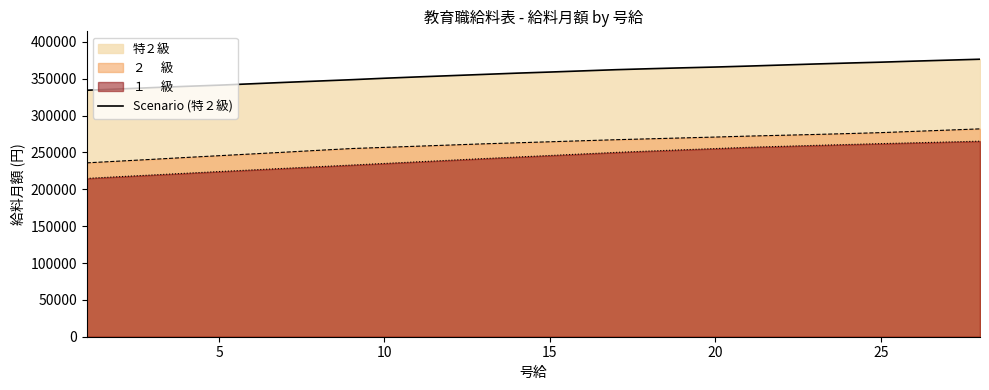

What is the smallest value displayed?

214800